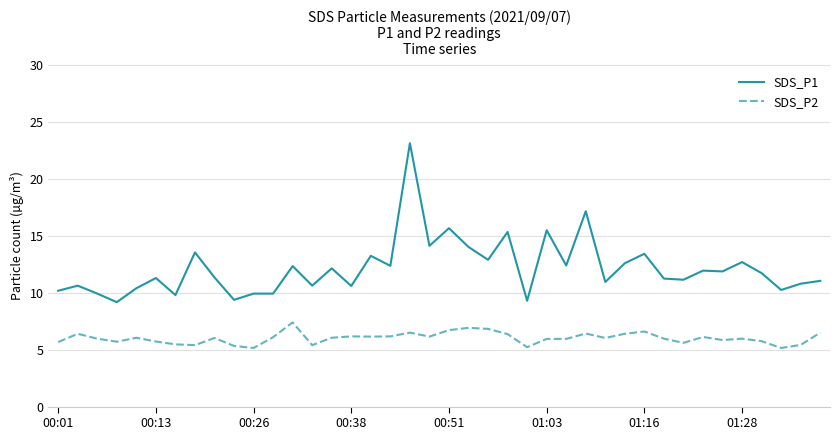

Which series has the largest total across all categories?

SDS_P1